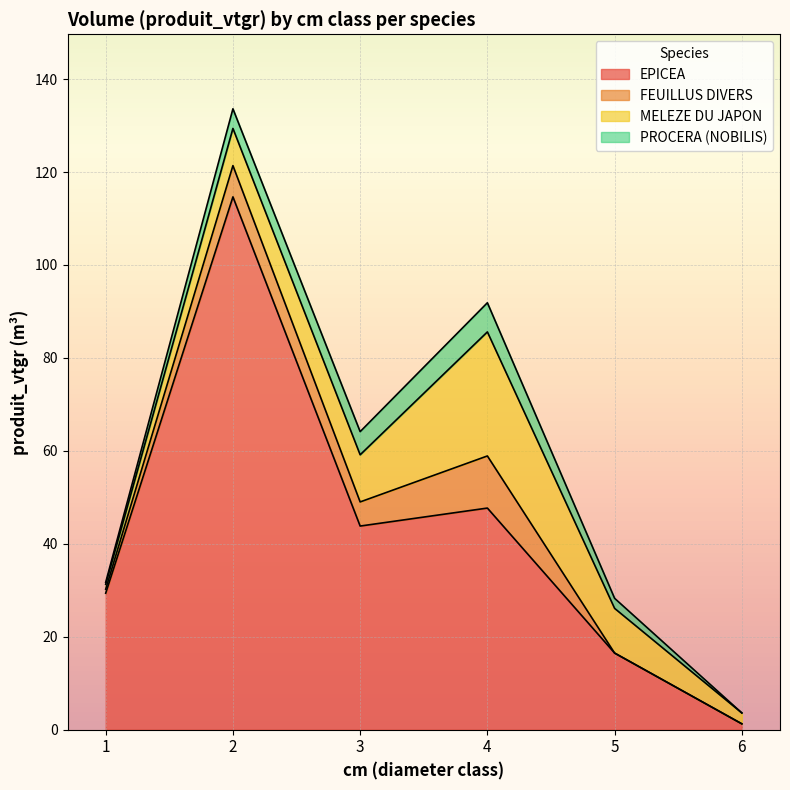

How many values in the FEUILLUS DIVERS series exceed 5?

3